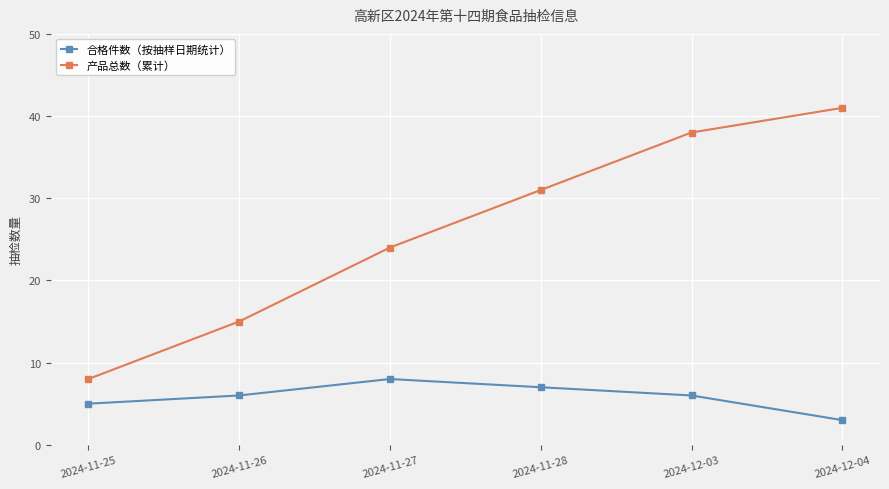

Which series has the largest total across all categories?

产品总数（累计）